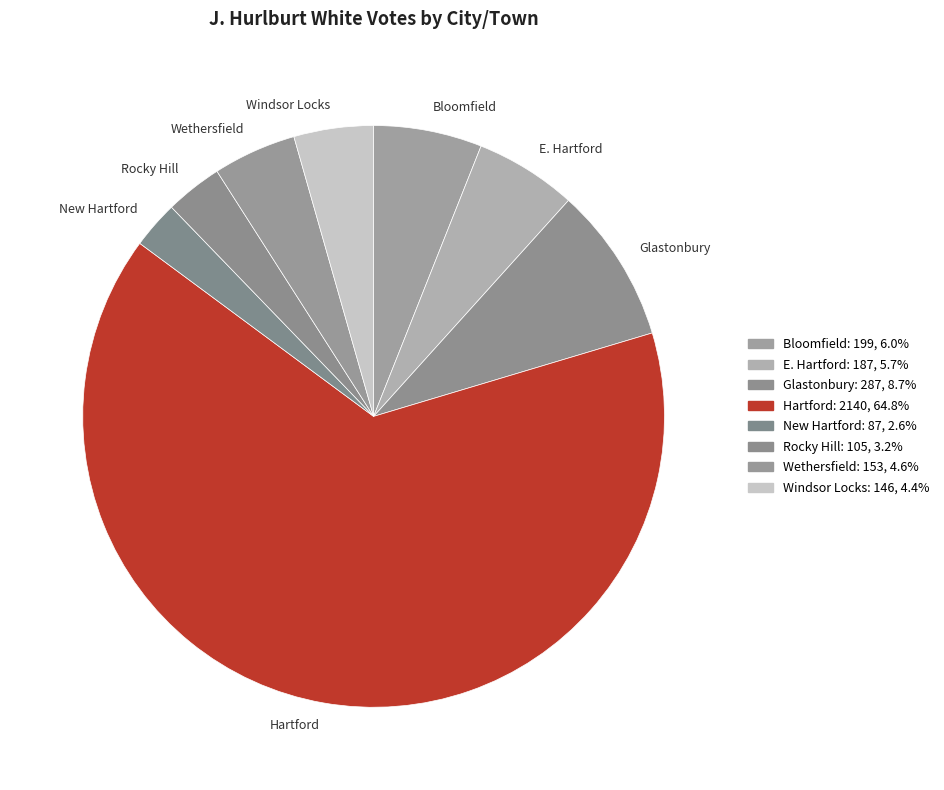

True or false: Wethersfield accounts for 5% of the total.

True